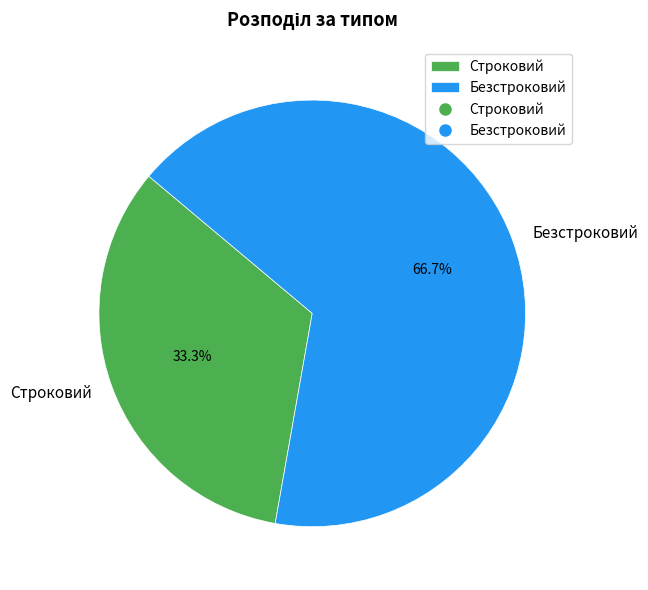

How many slices are in this pie chart?

2